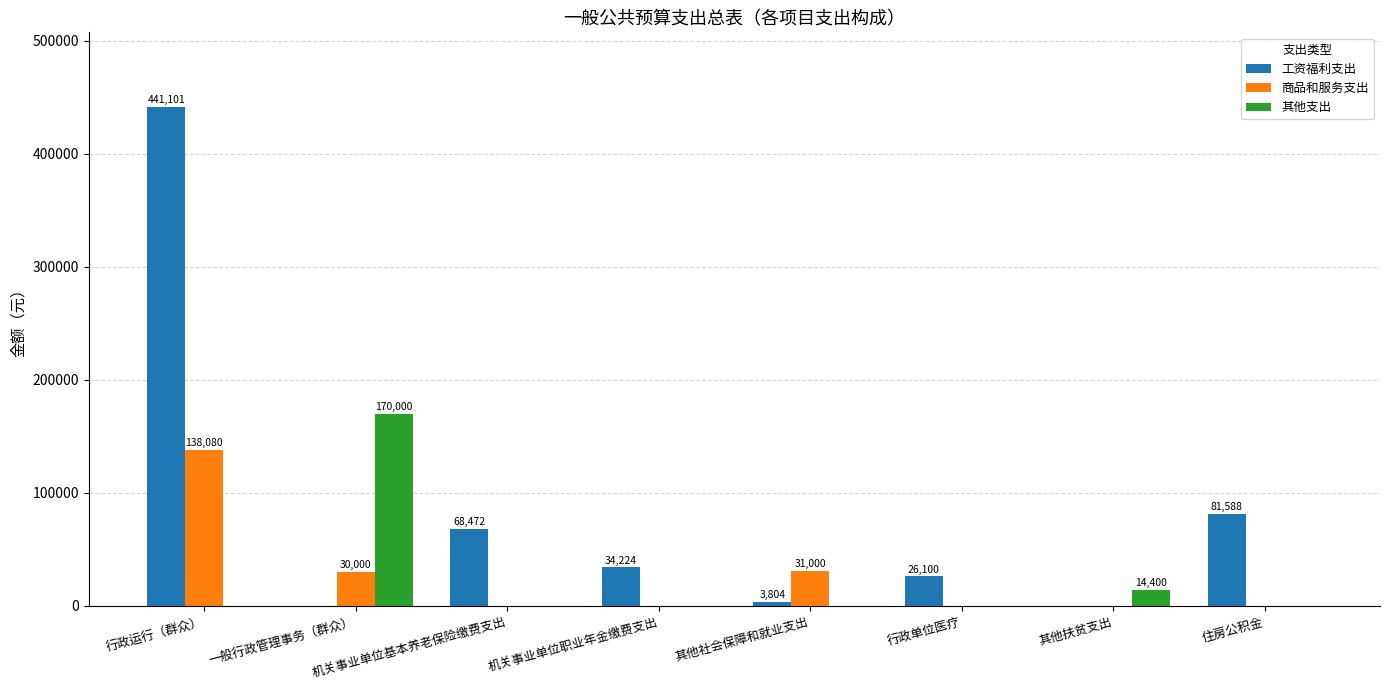

True or false: 其他支出 has a value of -64451 at 机关事业单位基本养老保险缴费支出.

False